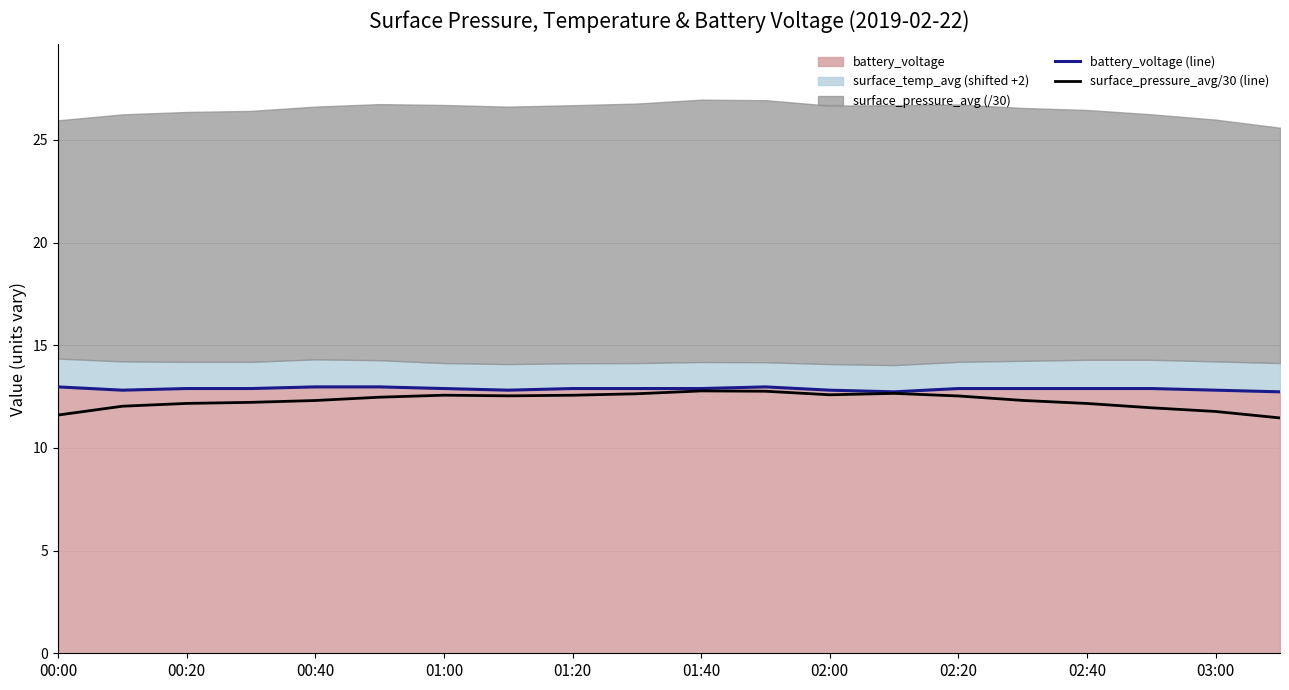

Is the value of surface_pressure_avg/30 (line) at 01:00 greater than the value of battery_voltage (line) at 00:00?

No